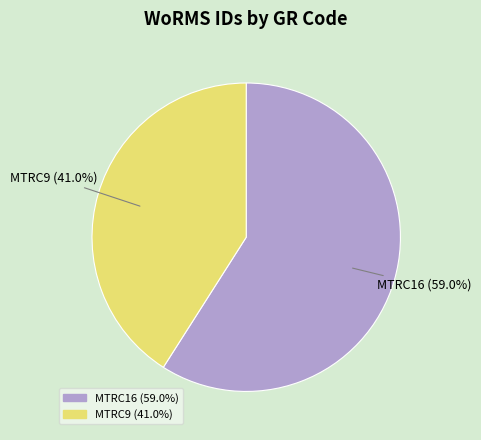

Approximately how many times larger is the value at MTRC9 (41.0%) compared to MTRC16 (59.0%)?

0.7